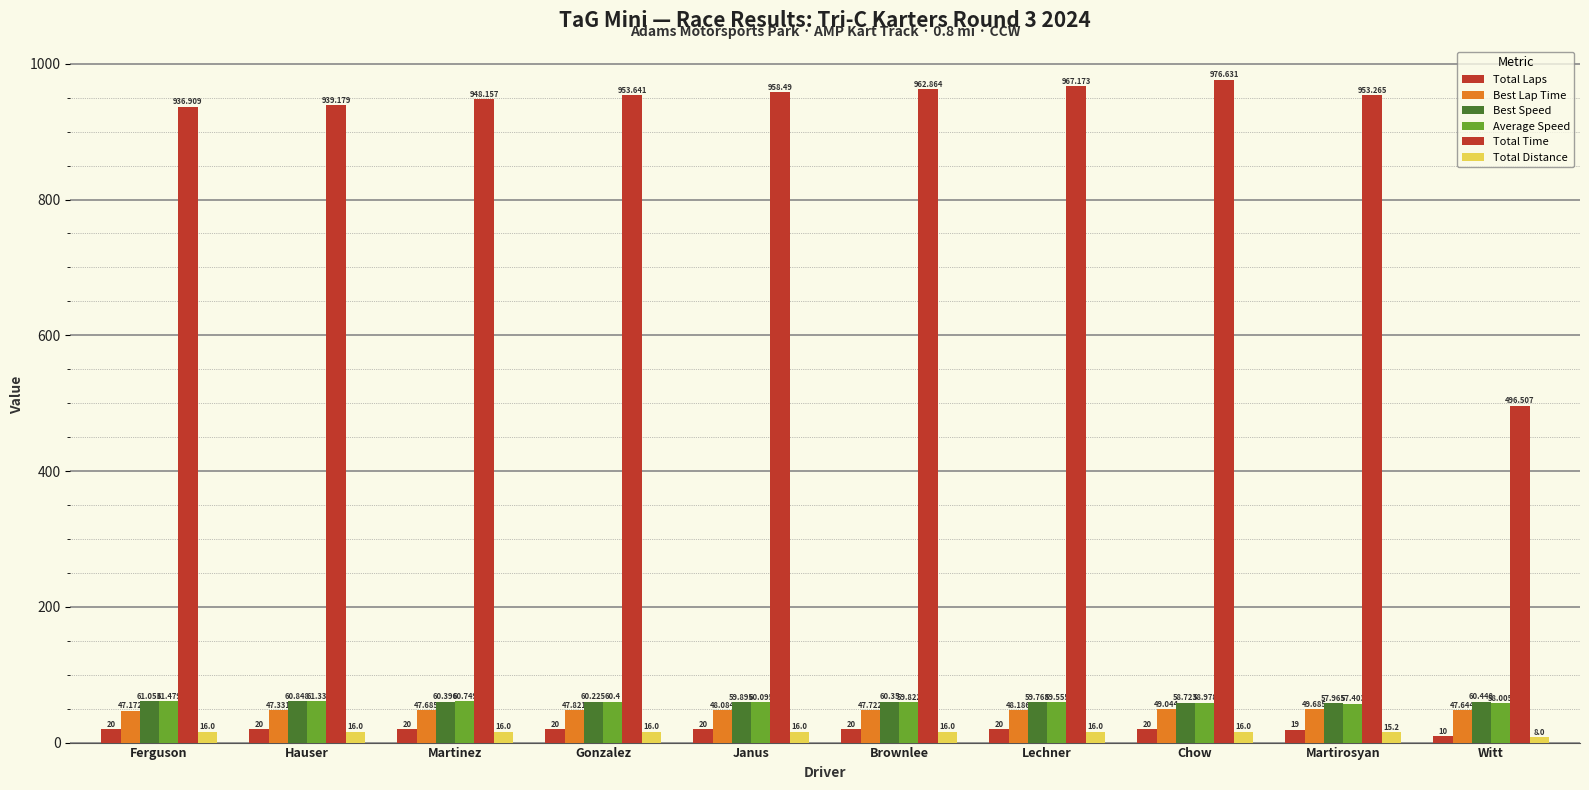

How many bars are there in total?

60